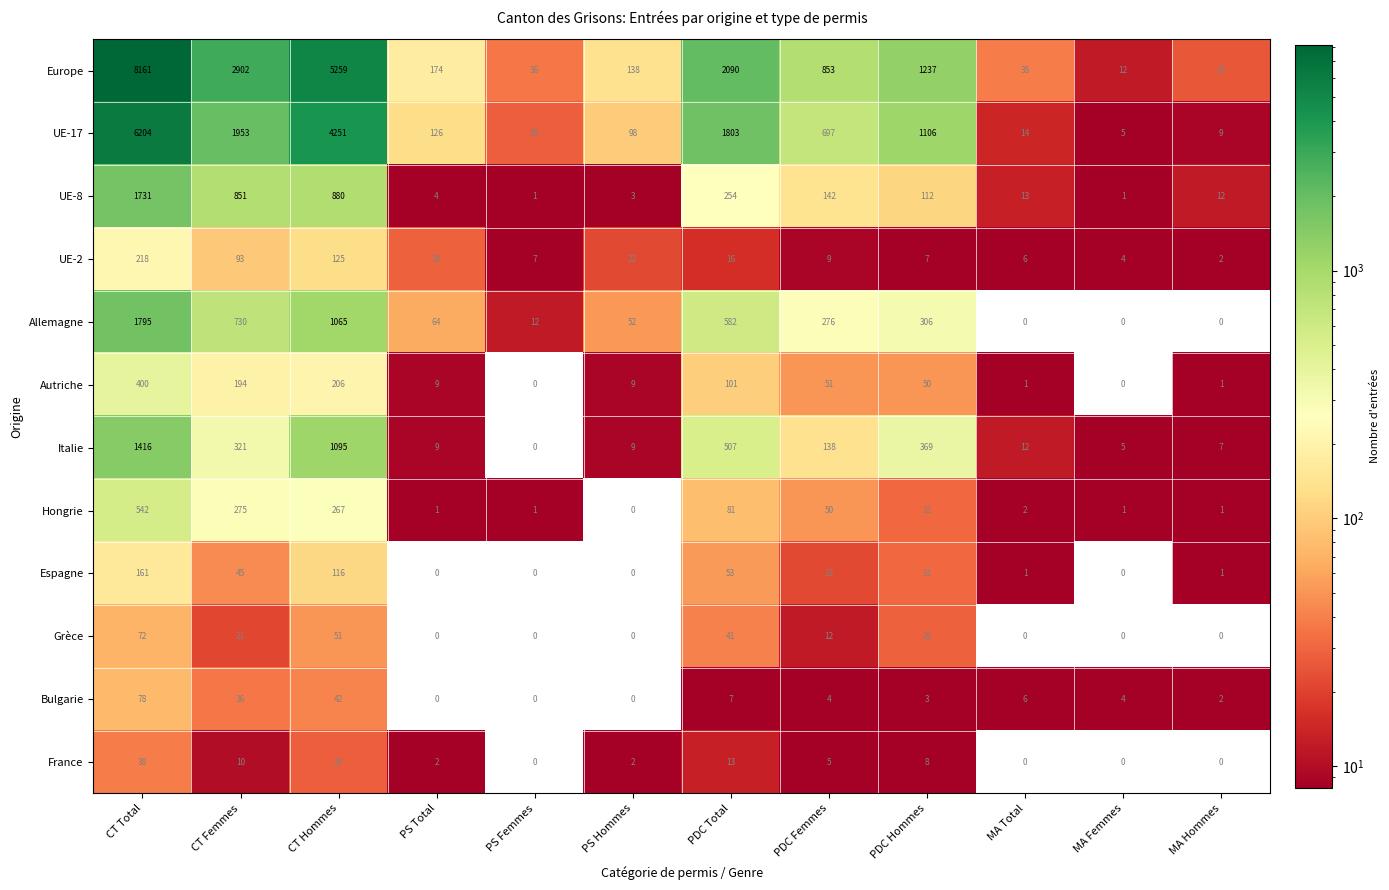

Read the Autriche value at PDC Hommes, to the nearest 50.

50